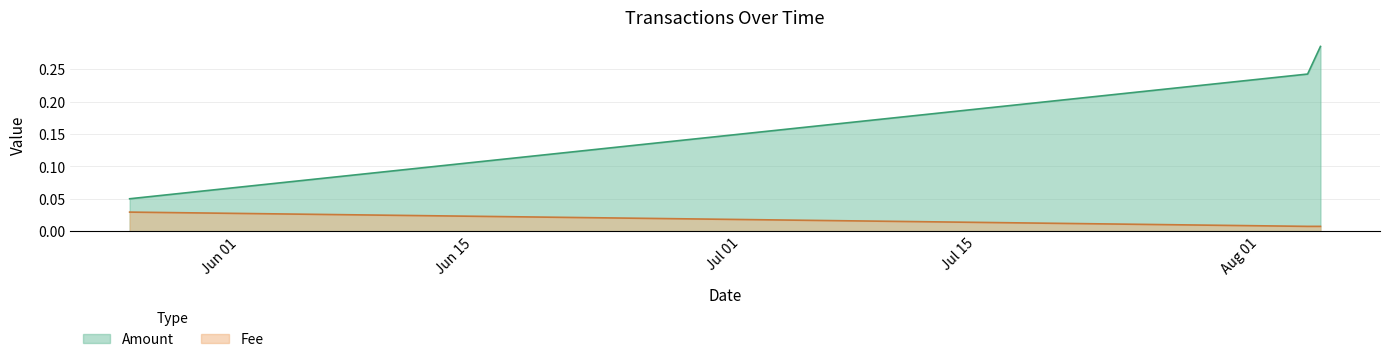

Read the Amount value at 2019-05-25 10:33:58.

0.1